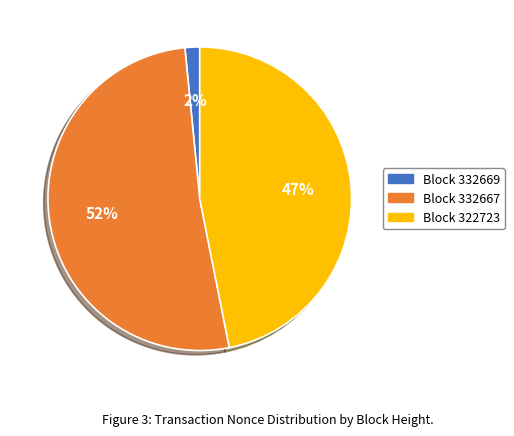

To the nearest percent, what is the average slice percentage?

33%